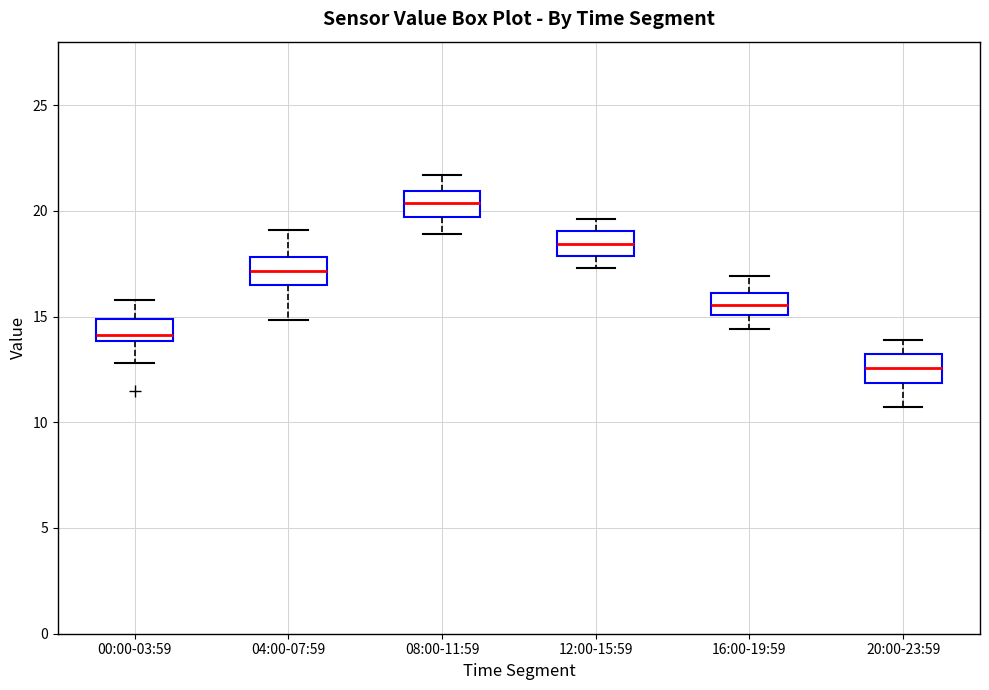

Where is the lower edge of the box for 16:00-19:59 on the y-axis? The values are not printed on the chart, so give them approximately, as read against the axis.

15.0